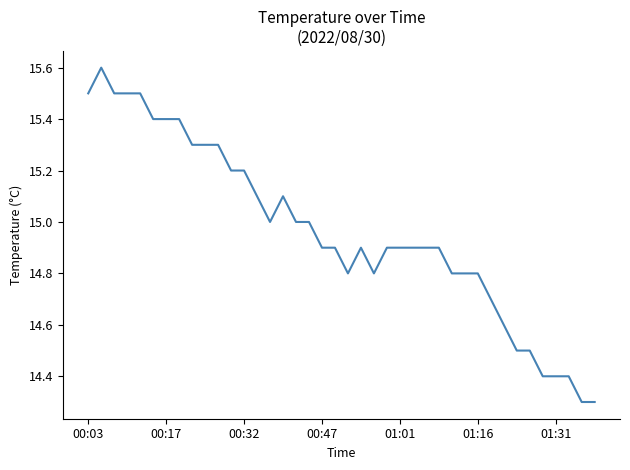

What is the greatest value displayed?

15.6